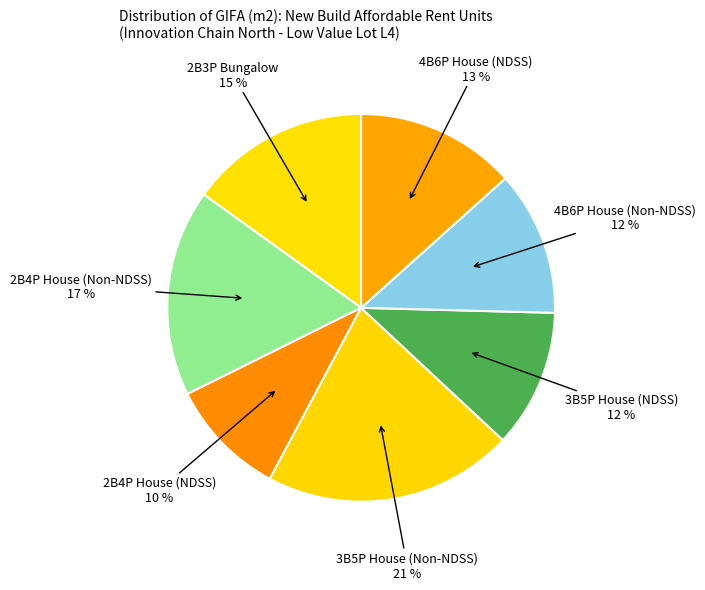

What is the largest slice in the pie chart?

3B5P House (Non-NDSS)